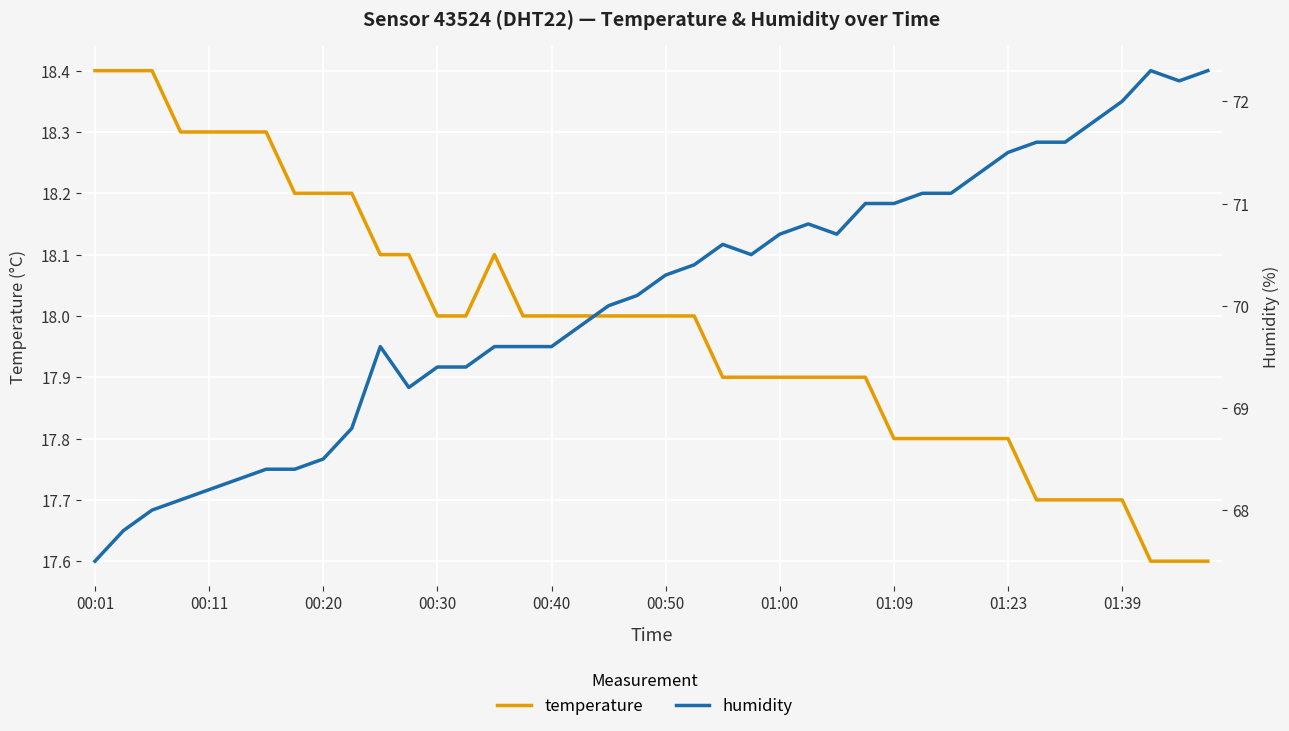

Rank the series by their maximum value, from highest to lowest.

humidity, temperature